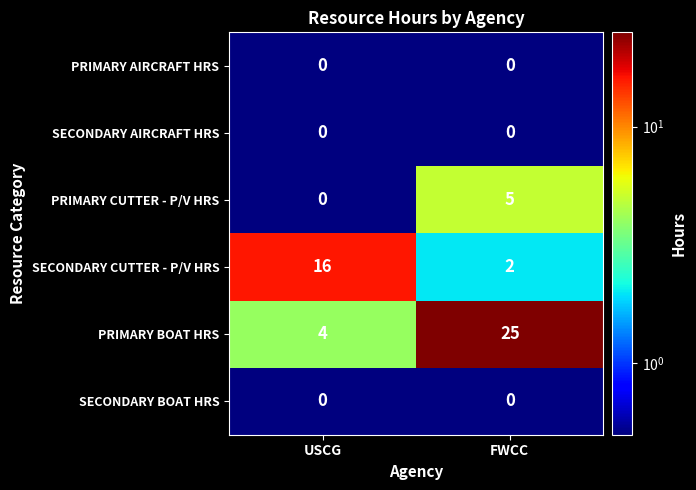

Between USCG and FWCC, which series saw the biggest shift?

PRIMARY BOAT HRS